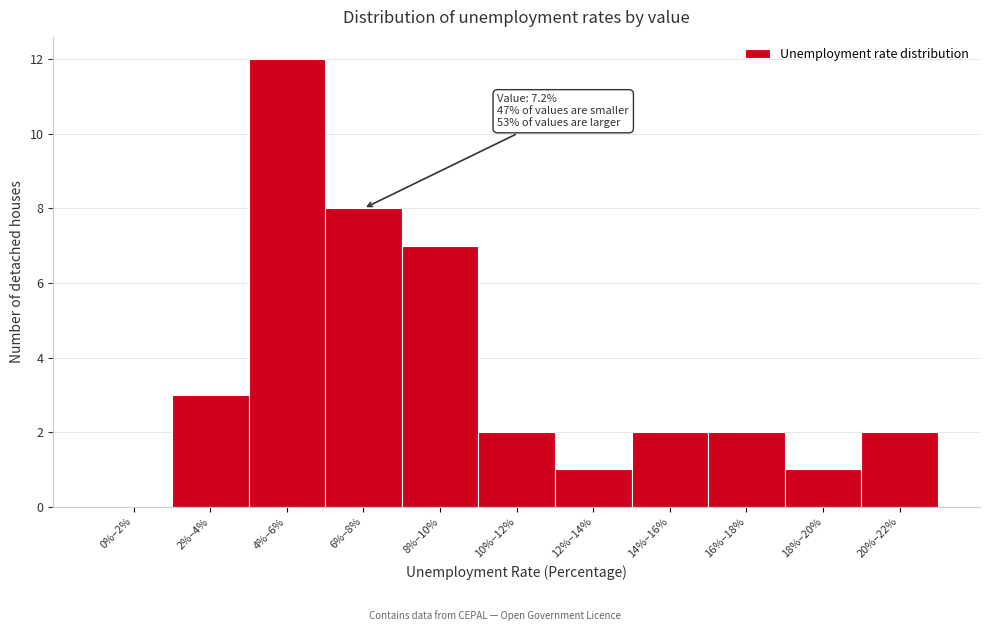

Reading left to right, list all the values displayed in this chart.

0%–2%=0	2%–4%=3	4%–6%=12	6%–8%=8	8%–10%=7	10%–12%=2	12%–14%=1	14%–16%=2	16%–18%=2	18%–20%=1	20%–22%=2